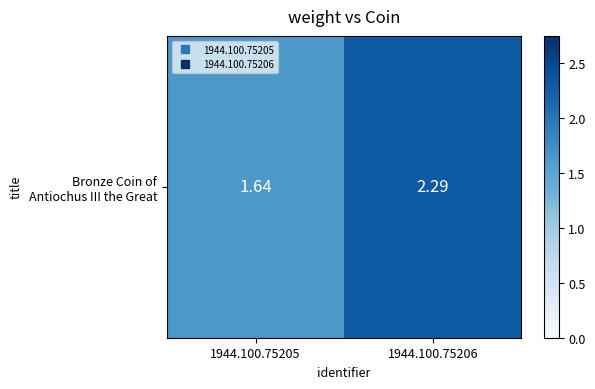

What is the difference between the values at 1944.100.75205 and 1944.100.75206?

0.7